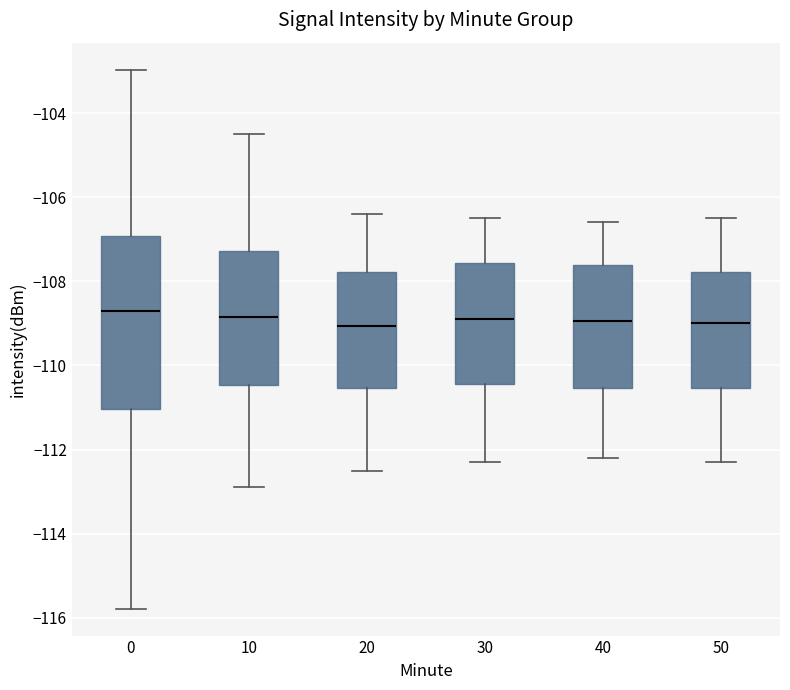

Reading left to right, read every box against the y-axis: the position of its median line, the range the box covers, and the ends of its whiskers. The values are not printed on the chart, so give them approximately, as read against the axis.

0: median -108.8, box -111.0 to -107.0, whiskers -115.8 to -103.0
10: median -108.8, box -110.4 to -107.2, whiskers -112.8 to -104.4
20: median -109.0, box -110.6 to -107.8, whiskers -112.4 to -106.4
30: median -108.8, box -110.4 to -107.6, whiskers -112.2 to -106.4
40: median -109.0, box -110.6 to -107.6, whiskers -112.2 to -106.6
50: median -109.0, box -110.6 to -107.8, whiskers -112.2 to -106.4